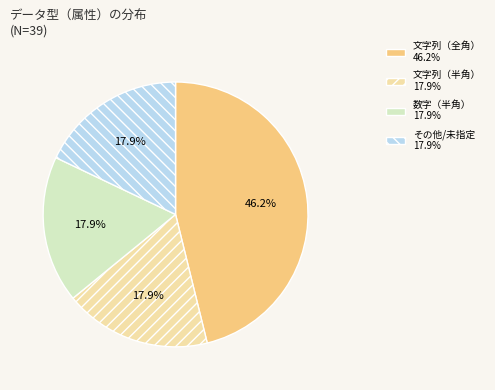

Which slice is the largest?

文字列（全角）